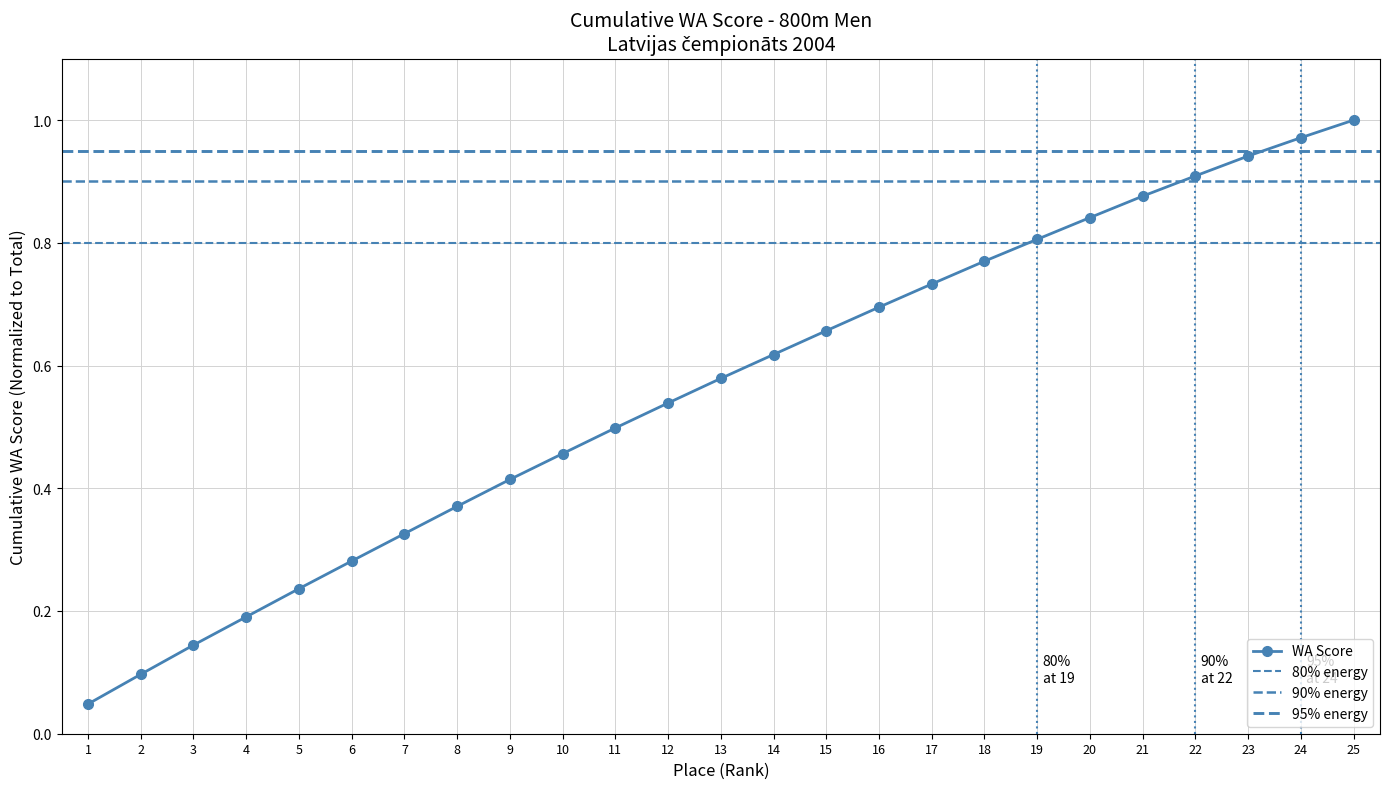

At which label is the value closest to 0?

1